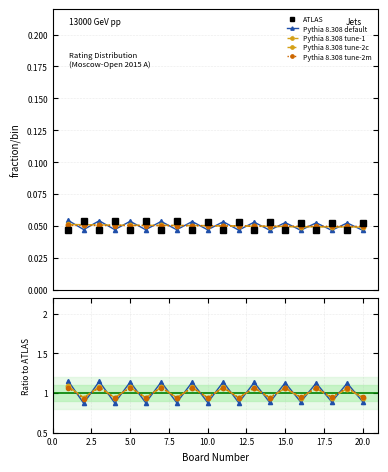

True or false: Pythia 8.308 tune-1 has a value of 1.5 at 17.

False